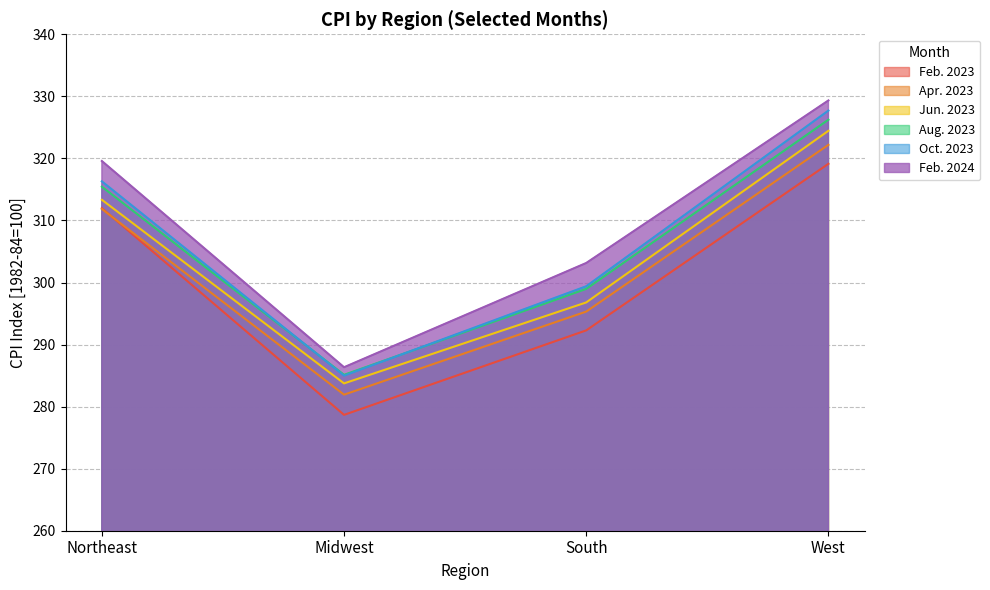

True or false: Feb. 2023 and Oct. 2023 cross at least once.

False